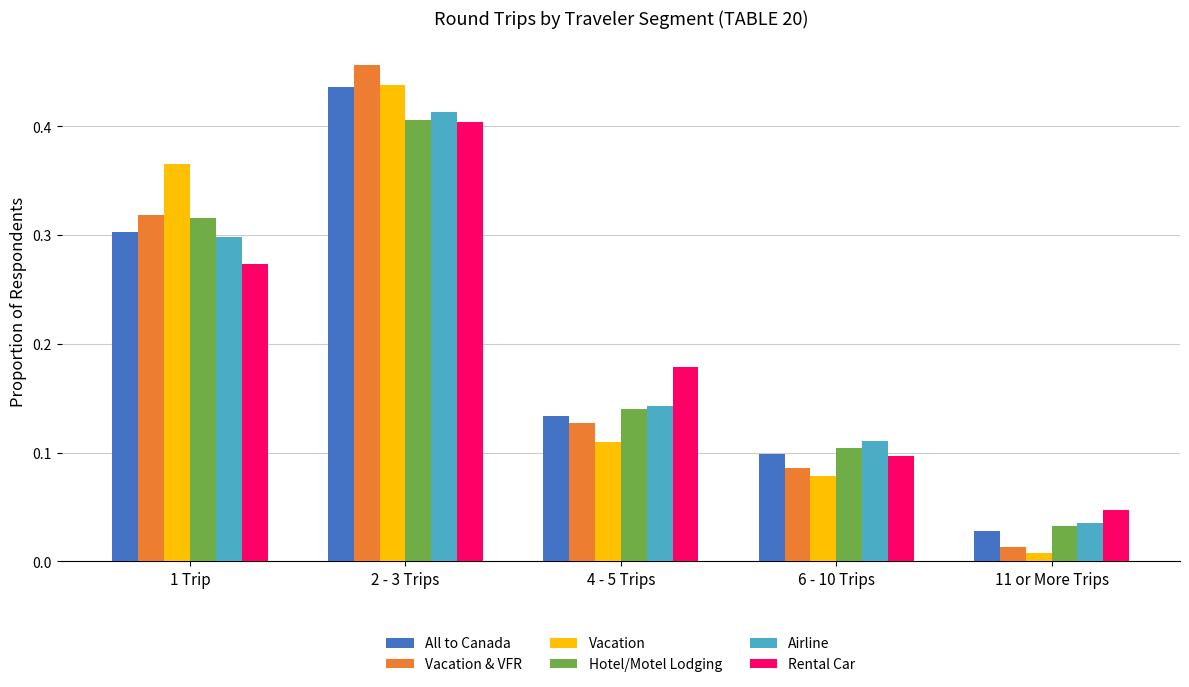

At which category is the sum across all series the highest?

2 - 3 Trips